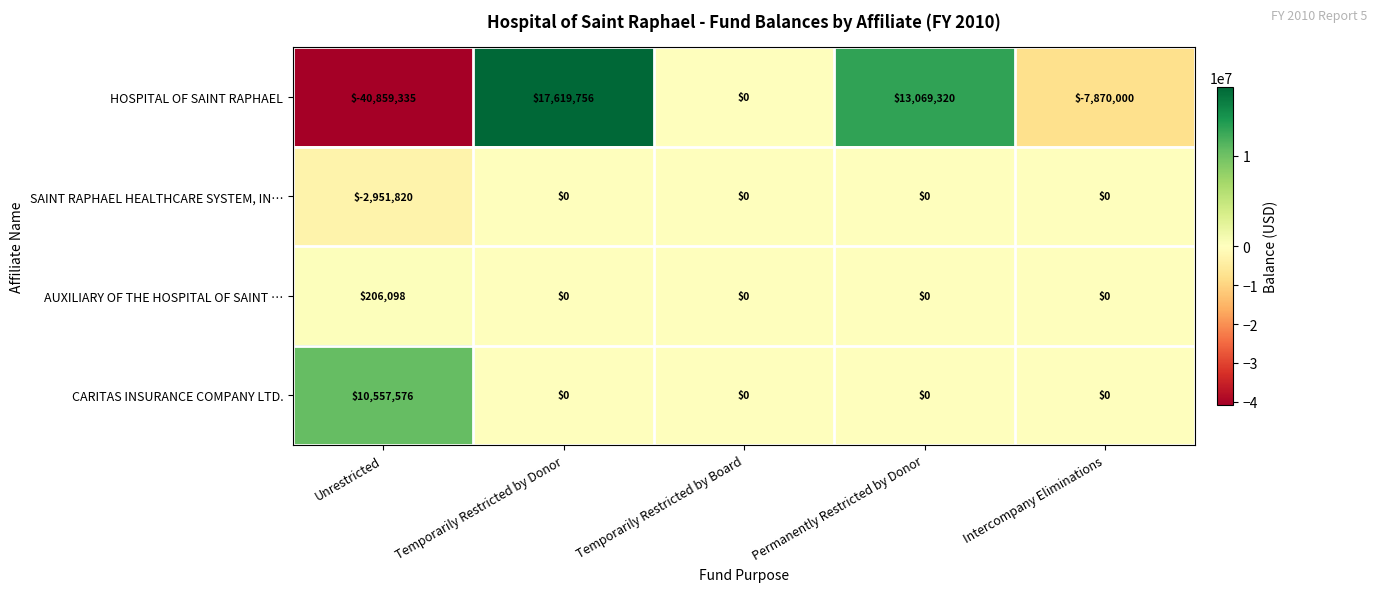

How many values in CARITAS INSURANCE COMPANY LTD. are above zero?

1